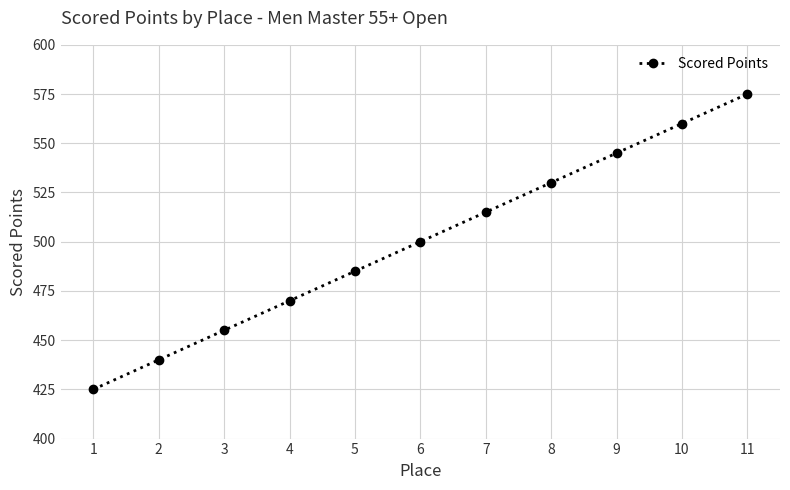

Reading left to right, what are all the values shown in this chart?

425	440	455	470	485	500	515	530	545	560	575